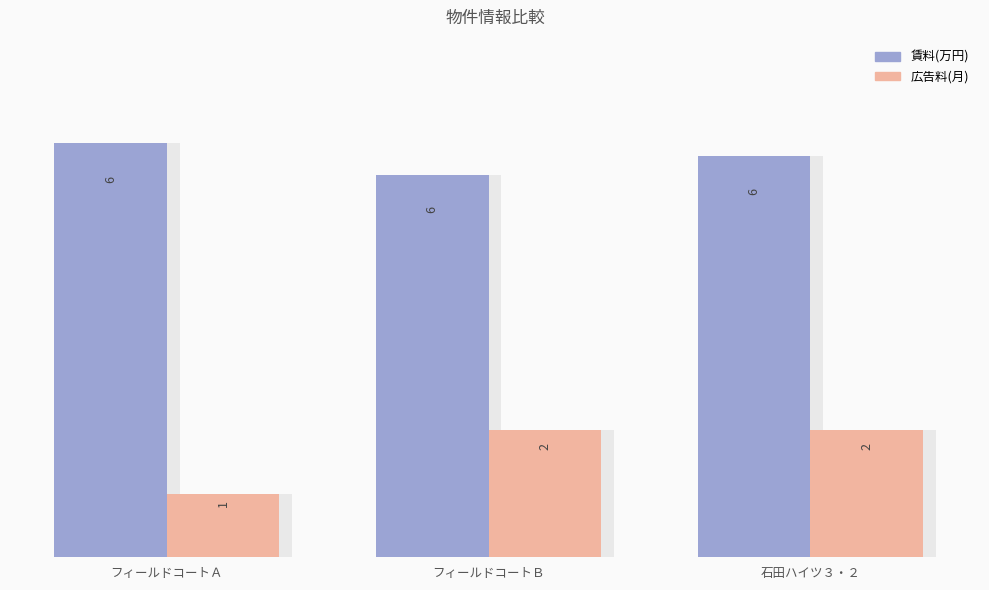

Reading left to right, what are all the values shown in this chart?

賃料(万円): フィールドコートＡ=6.5	フィールドコートＢ=6.0	石田ハイツ３・２=6.3
広告料(月): フィールドコートＡ=1.0	フィールドコートＢ=2.0	石田ハイツ３・２=2.0